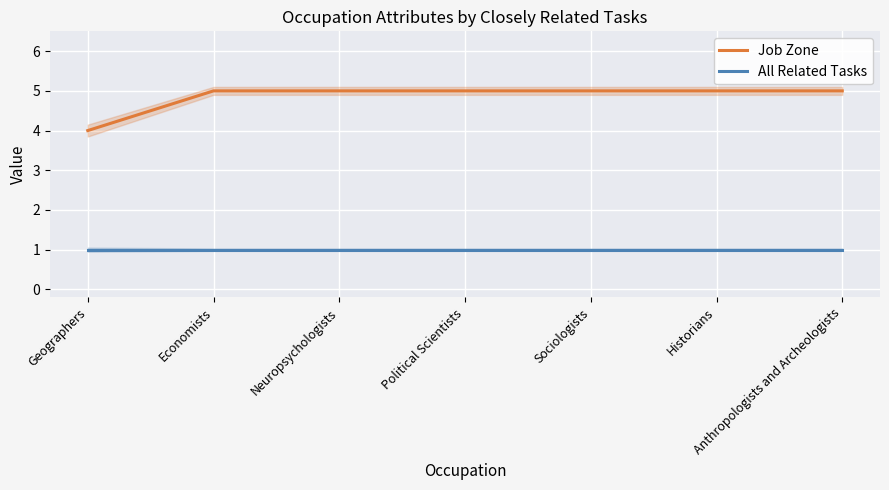

Reading left to right, what are all the values shown in this chart?

Job Zone: Geographers=4	Economists=5	Neuropsychologists=5	Political Scientists=5	Sociologists=5	Historians=5	Anthropologists and Archeologists=5
All Related Tasks: Geographers=1	Economists=1	Neuropsychologists=1	Political Scientists=1	Sociologists=1	Historians=1	Anthropologists and Archeologists=1